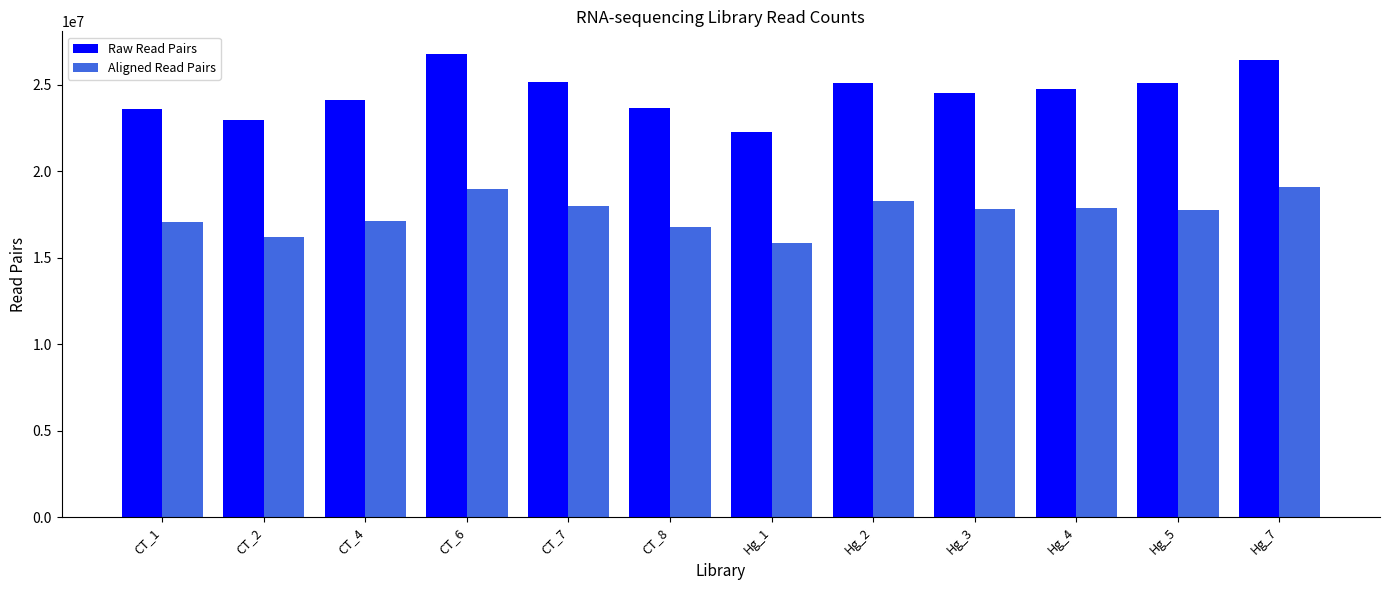

What are all the series names shown in the legend?

Raw Read Pairs, Aligned Read Pairs